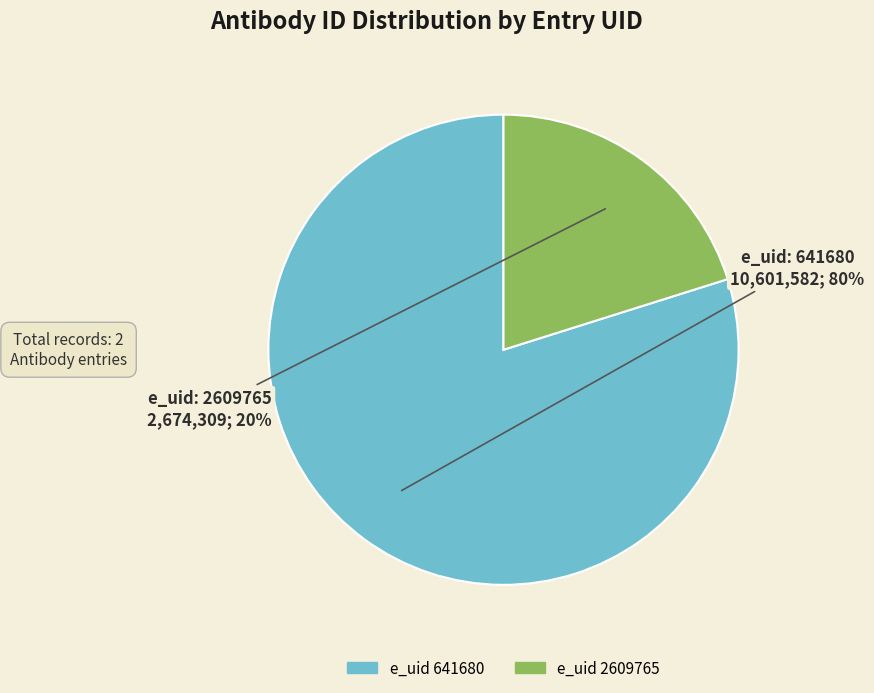

Does any single category account for the majority?

Yes